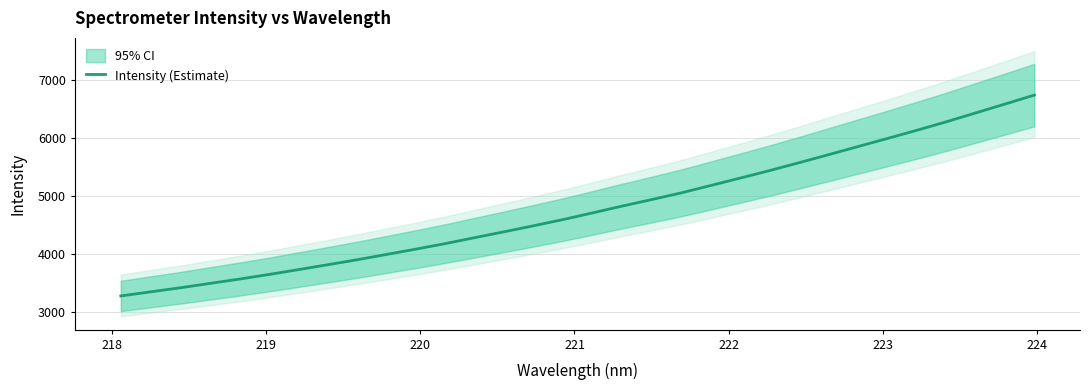

What is the difference between the maximum and second lowest values?

3391.8